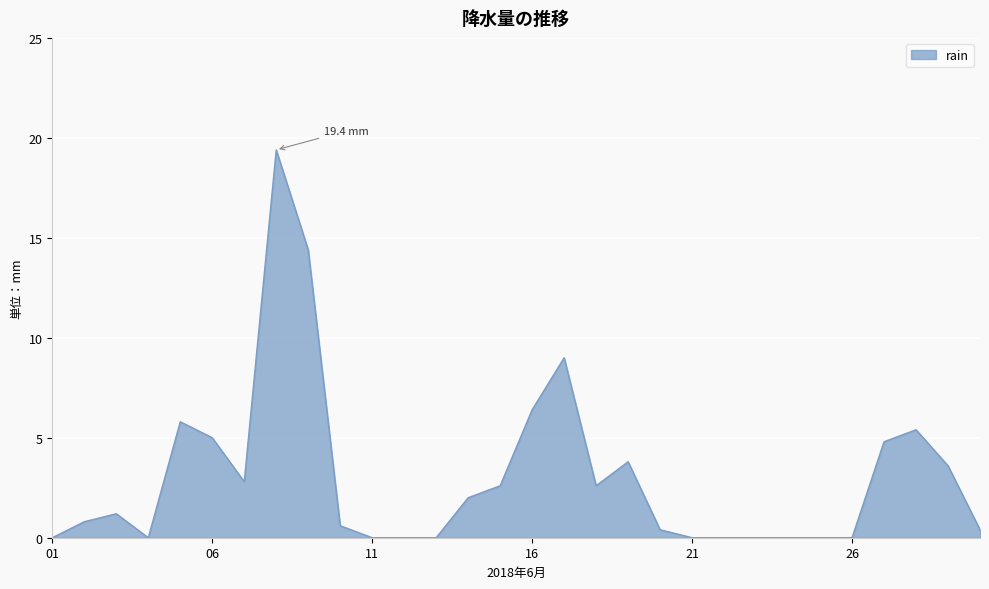

What is the maximum value shown in the chart?

19.4